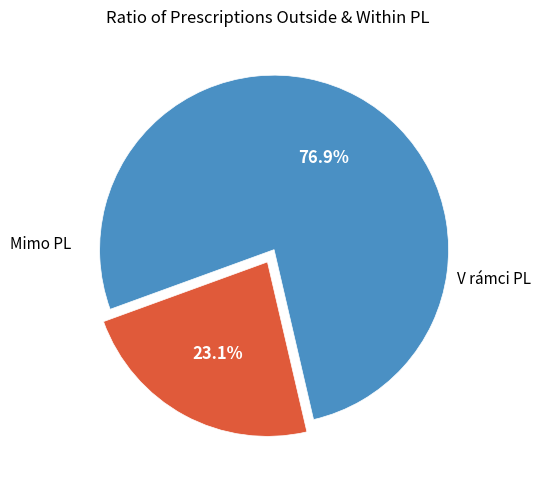

Is there a majority slice in this chart?

Yes